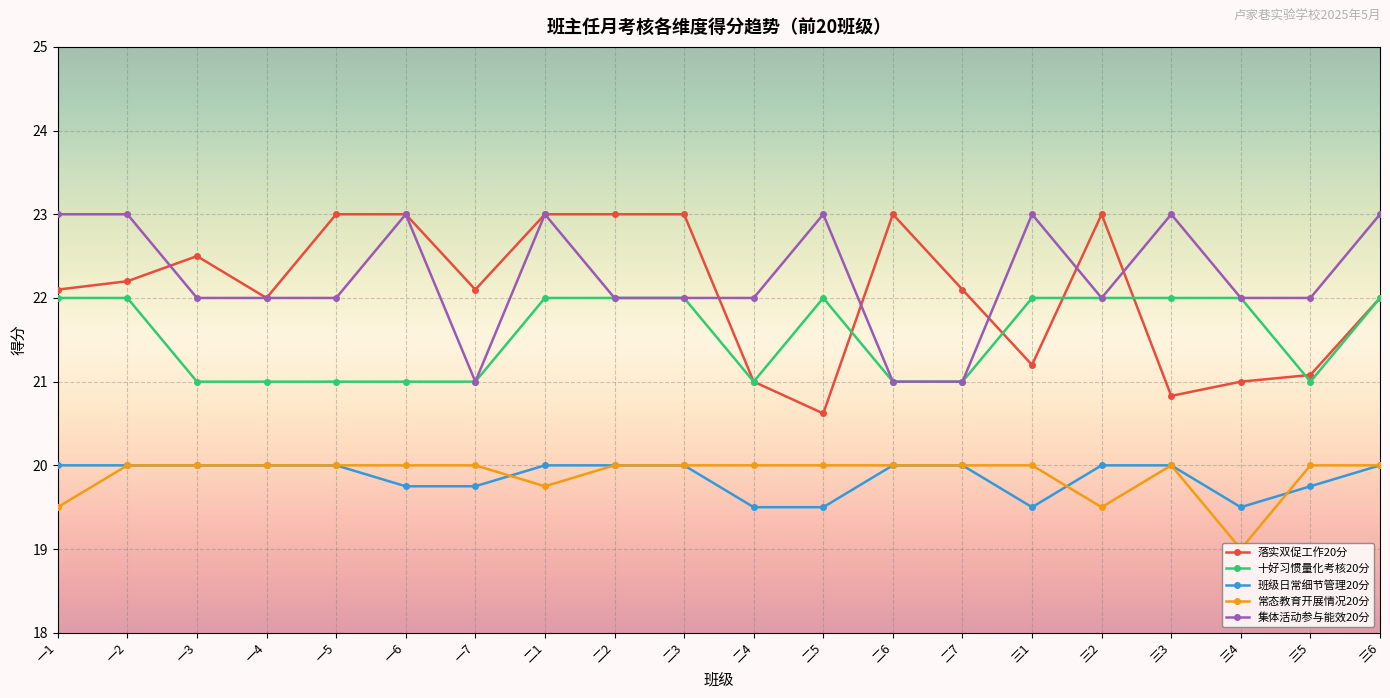

The 常态教育开展情况20分 series shows 20.0 at 二6. True or false?

True